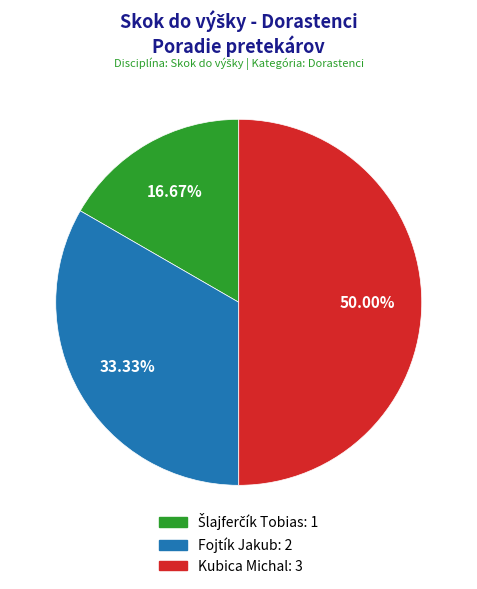

Between Fojtík Jakub: 2 and Kubica Michal: 3, which is larger?

Kubica Michal: 3